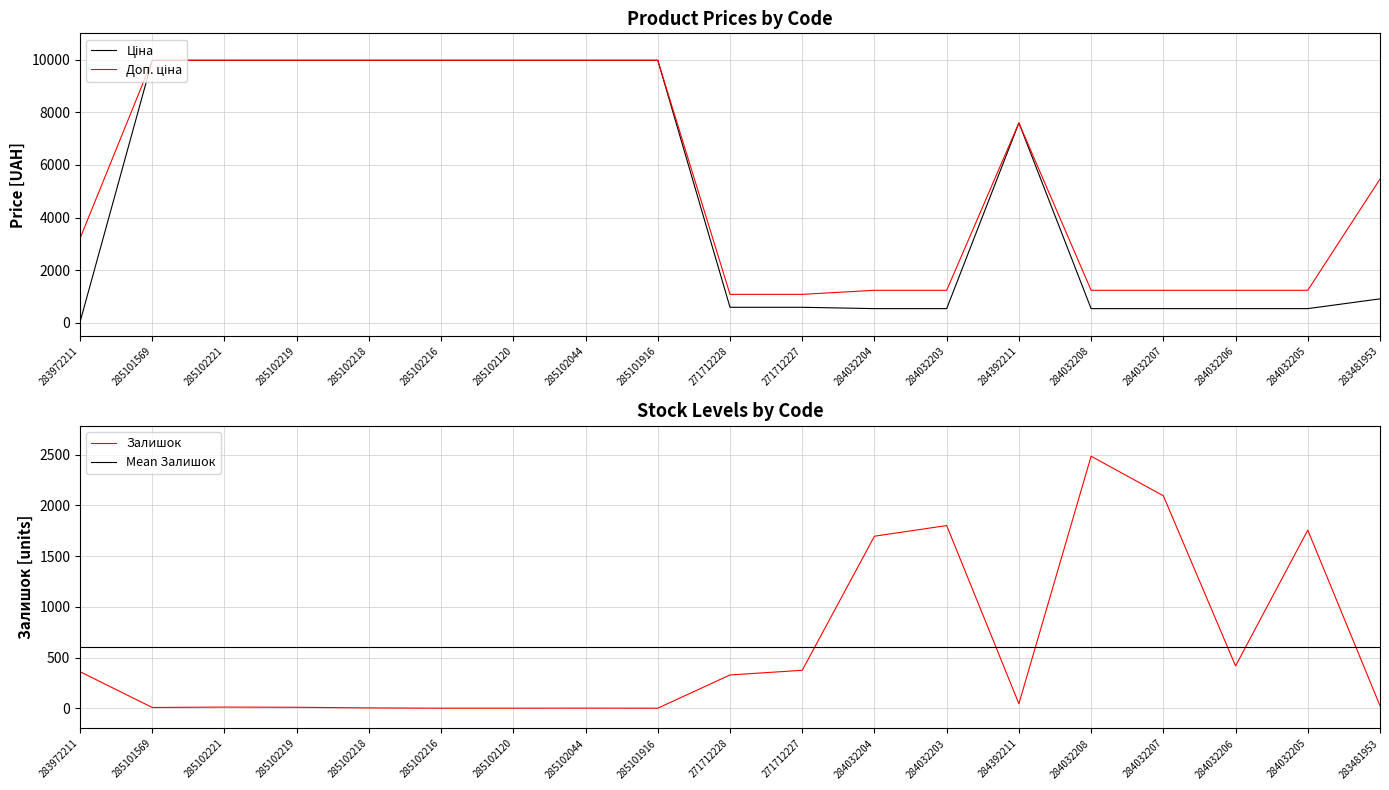

What is the sum of all Доп. ціна values?

105639.4